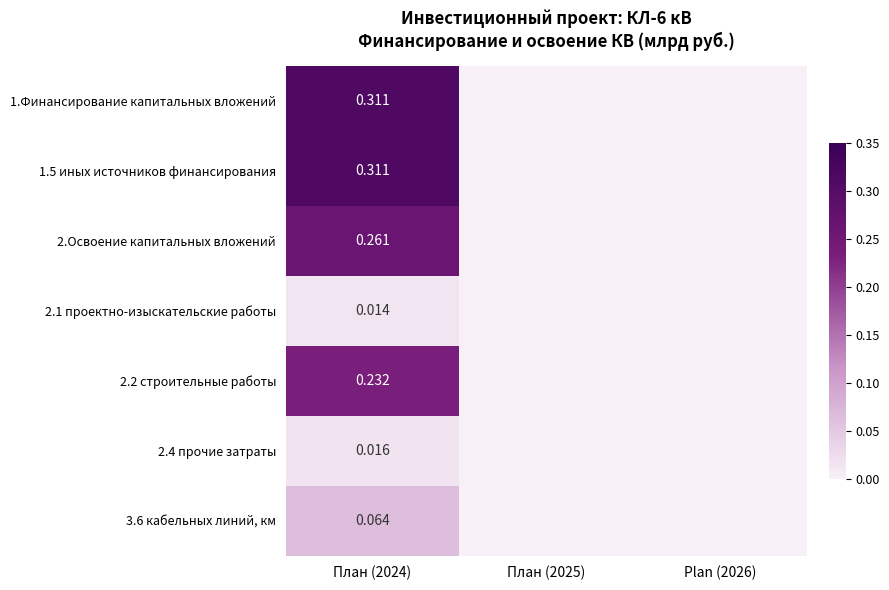

Is the value of 1.5 иных источников финансирования at План (2024) greater than the value of 3.6 кабельных линий, км at План (2024)?

Yes